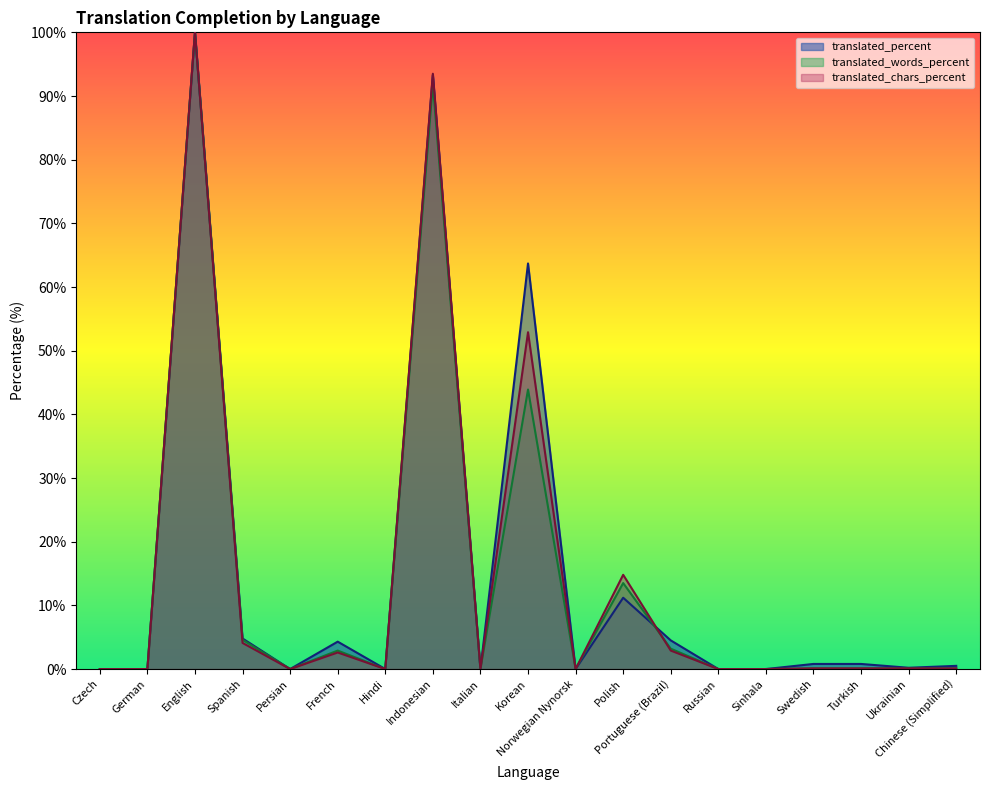

True or false: translated_chars_percent has more than 2 interior local peaks.

True